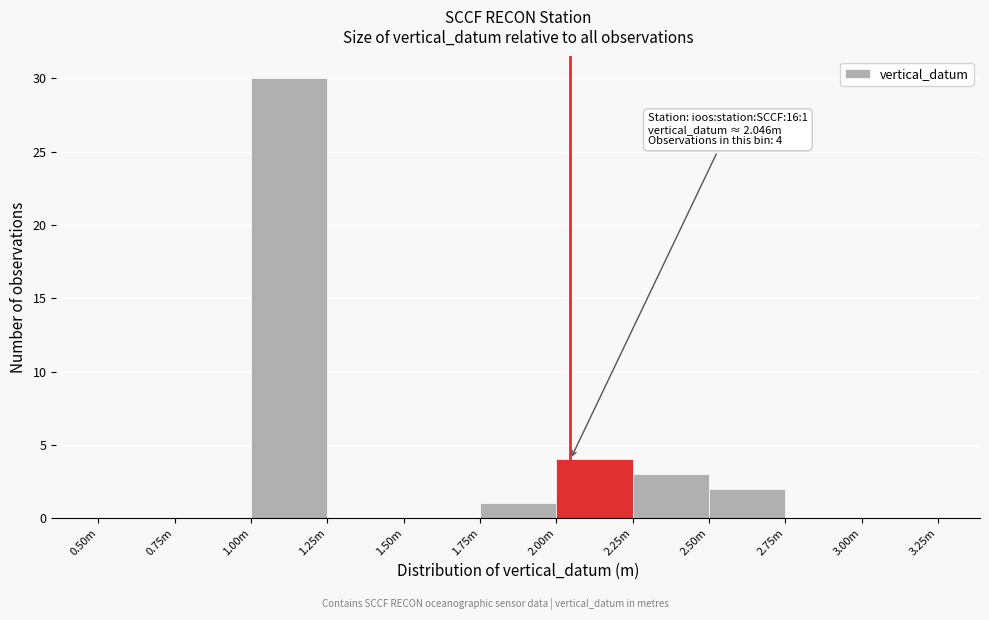

Reading left to right, list all the values displayed in this chart.

0.50m=0	0.75m=0	1.00m=30	1.25m=0	1.50m=0	1.75m=1	2.00m=4	2.25m=3	2.50m=2	2.75m=0	3.00m=0